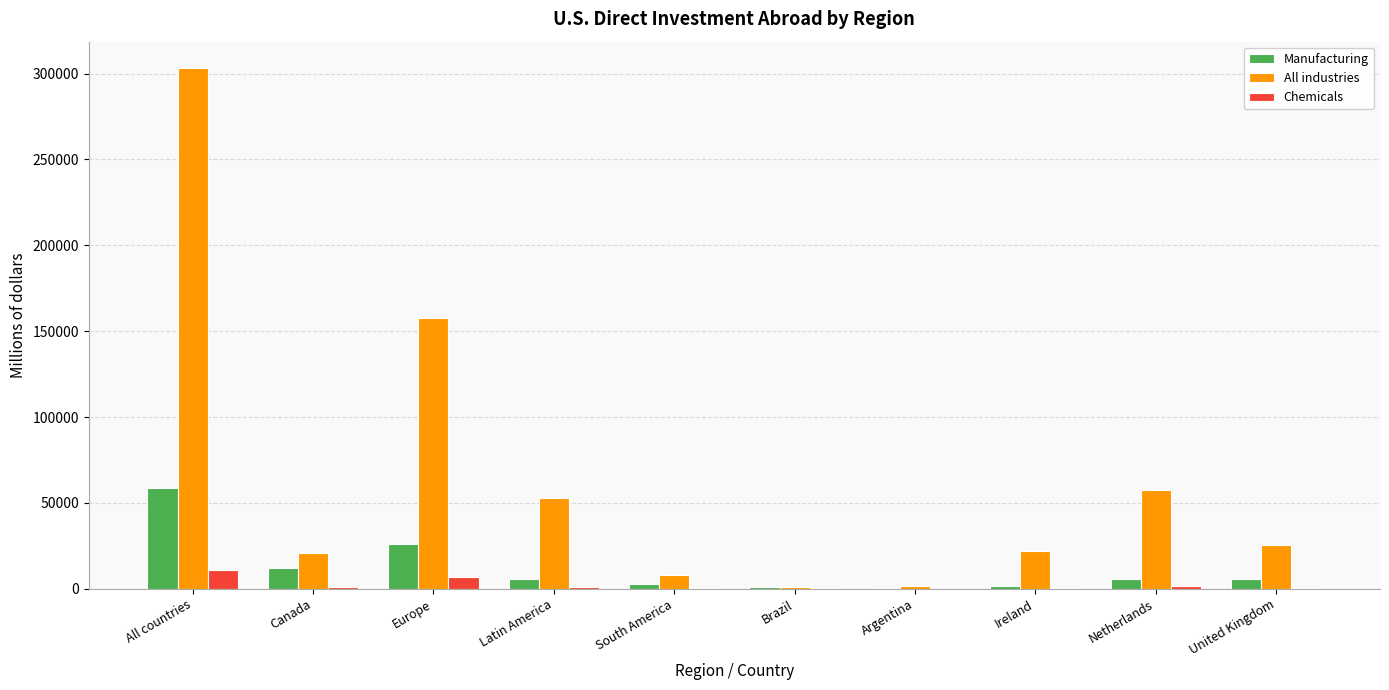

Is the value of Manufacturing at All countries greater than the value of Chemicals at United Kingdom?

Yes